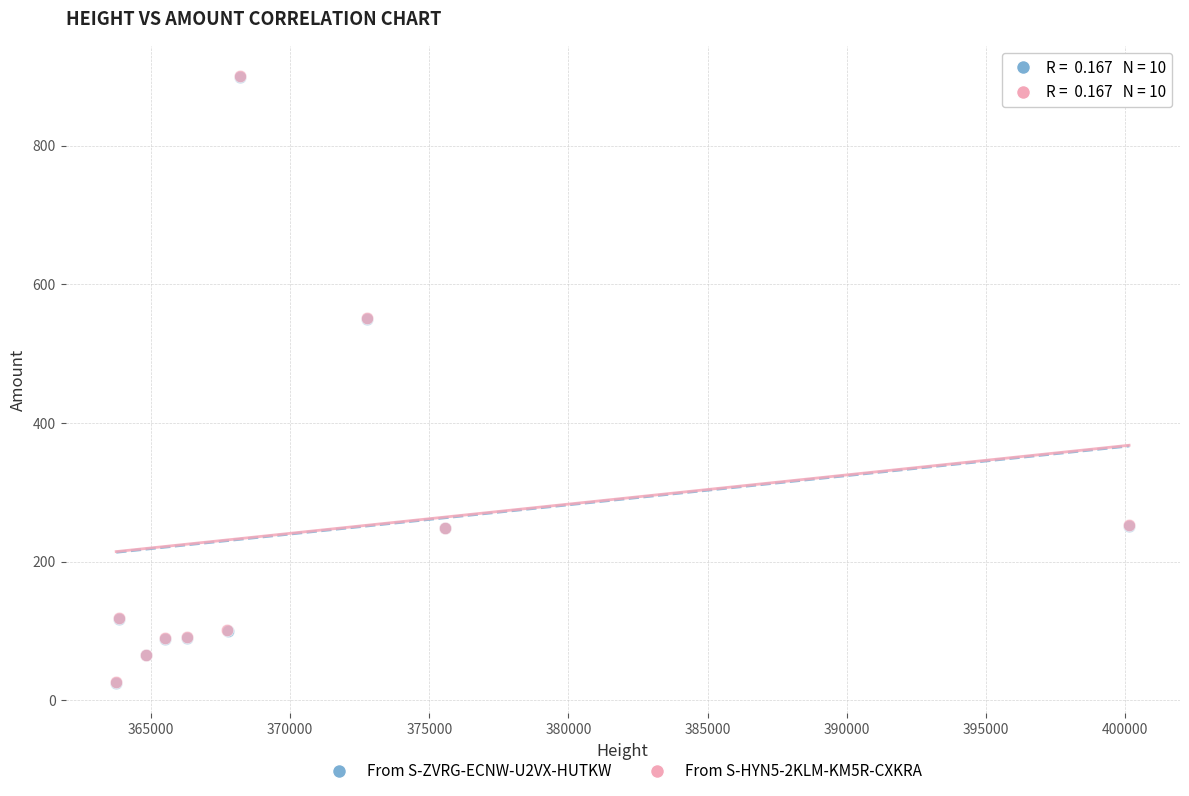

What are all the series names shown in the legend?

From S-ZVRG-ECNW-U2VX-HUTKW, From S-HYN5-2KLM-KM5R-CXKRA